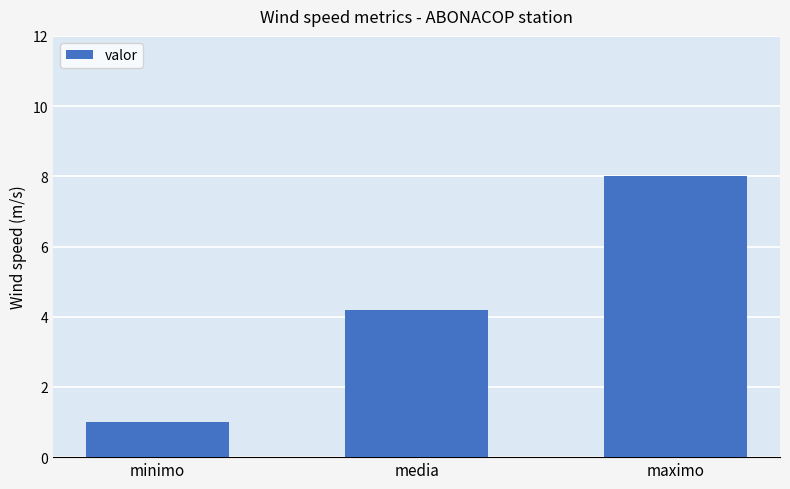

Rank the categories by value from highest to lowest.

maximo, media, minimo